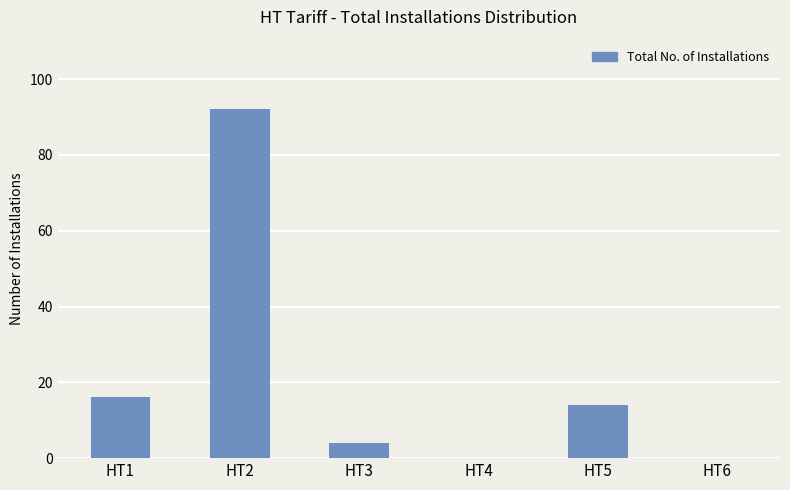

What is the sum of all values?

126